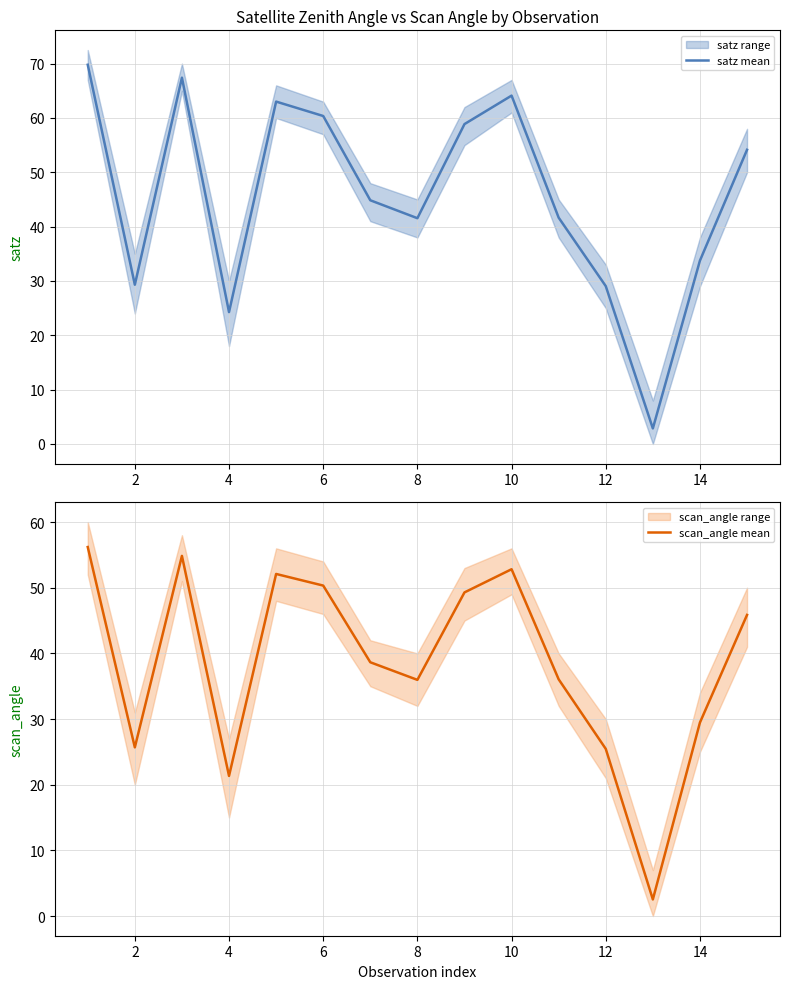

Does the chart have visible grid lines?

Yes